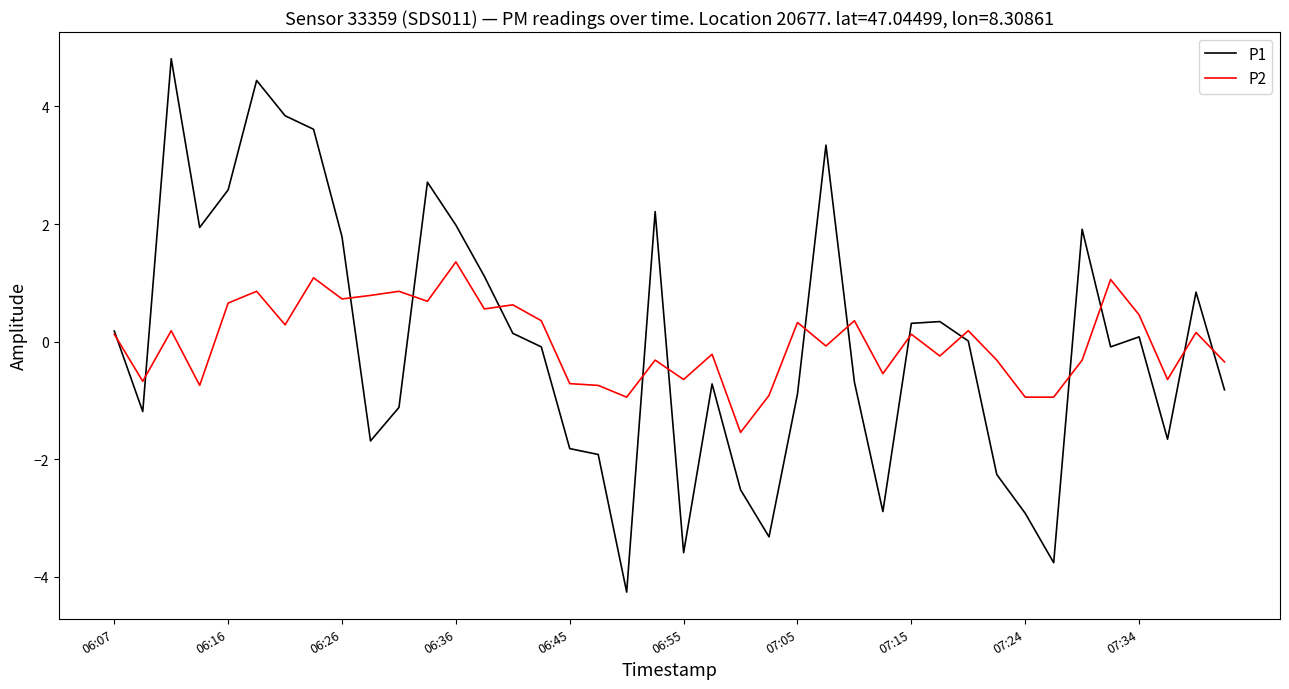

After their last crossing, which series has the higher values: P1 or P2?

P2